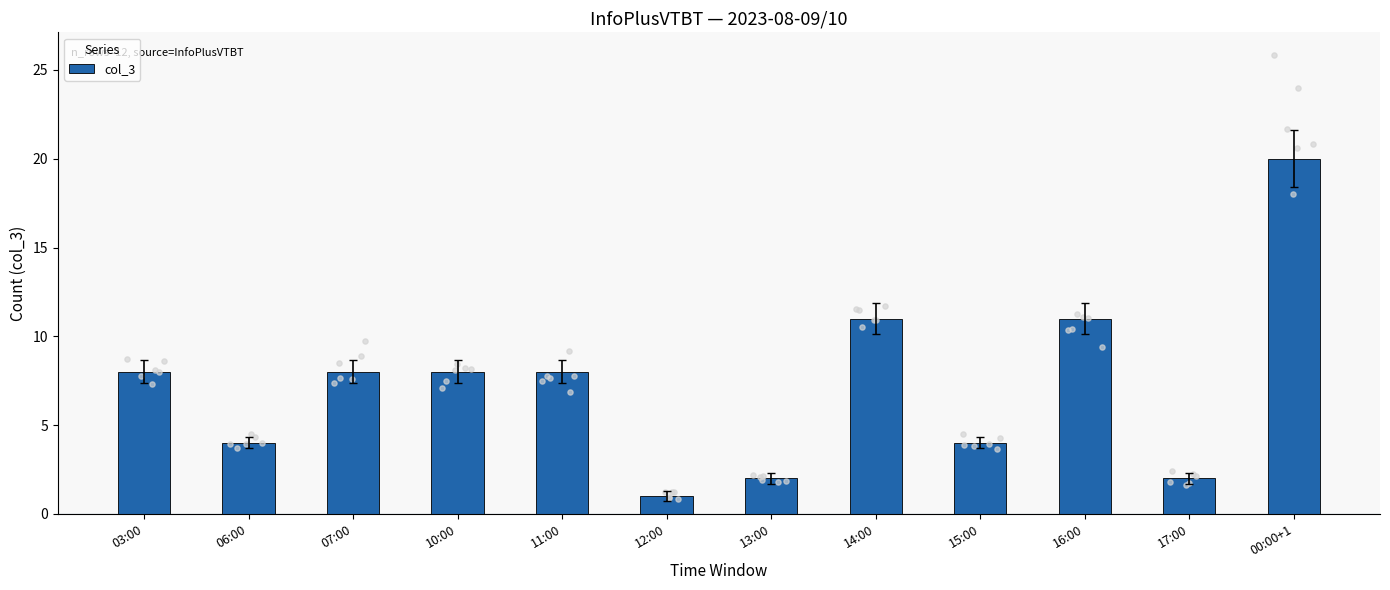

What is the change in value from 11:00 to 00:00+1?

+12